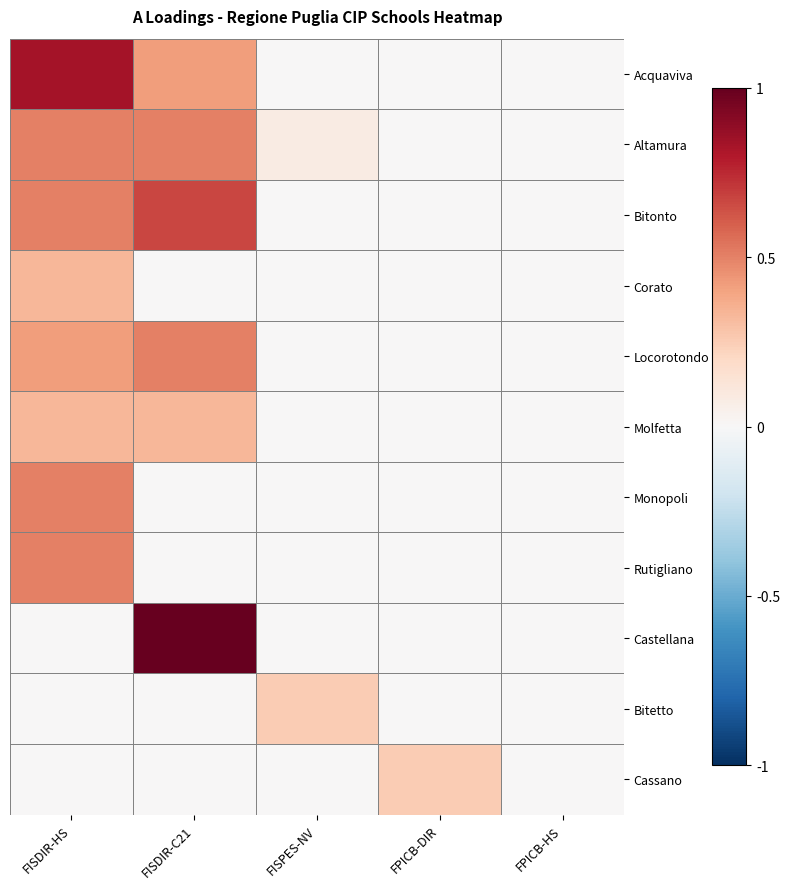

Reading right to left, extract all data points from this chart.

Acquaviva: FPICB-HS=0.0	FPICB-DIR=0.0	FISPES-NV=0.0	FISDIR-C21=0.4	FISDIR-HS=0.8
Altamura: FPICB-HS=0.0	FPICB-DIR=0.0	FISPES-NV=0.1	FISDIR-C21=0.5	FISDIR-HS=0.5
Bitonto: FPICB-HS=0.0	FPICB-DIR=0.0	FISPES-NV=0.0	FISDIR-C21=0.7	FISDIR-HS=0.5
Corato: FPICB-HS=0.0	FPICB-DIR=0.0	FISPES-NV=0.0	FISDIR-C21=0.0	FISDIR-HS=0.3
Locorotondo: FPICB-HS=0.0	FPICB-DIR=0.0	FISPES-NV=0.0	FISDIR-C21=0.5	FISDIR-HS=0.4
Molfetta: FPICB-HS=0.0	FPICB-DIR=0.0	FISPES-NV=0.0	FISDIR-C21=0.3	FISDIR-HS=0.3
Monopoli: FPICB-HS=0.0	FPICB-DIR=0.0	FISPES-NV=0.0	FISDIR-C21=0.0	FISDIR-HS=0.5
Rutigliano: FPICB-HS=0.0	FPICB-DIR=0.0	FISPES-NV=0.0	FISDIR-C21=0.0	FISDIR-HS=0.5
Castellana: FPICB-HS=0.0	FPICB-DIR=0.0	FISPES-NV=0.0	FISDIR-C21=1.0	FISDIR-HS=0.0
Bitetto: FPICB-HS=0.0	FPICB-DIR=0.0	FISPES-NV=0.2	FISDIR-C21=0.0	FISDIR-HS=0.0
Cassano: FPICB-HS=0.0	FPICB-DIR=0.2	FISPES-NV=0.0	FISDIR-C21=0.0	FISDIR-HS=0.0